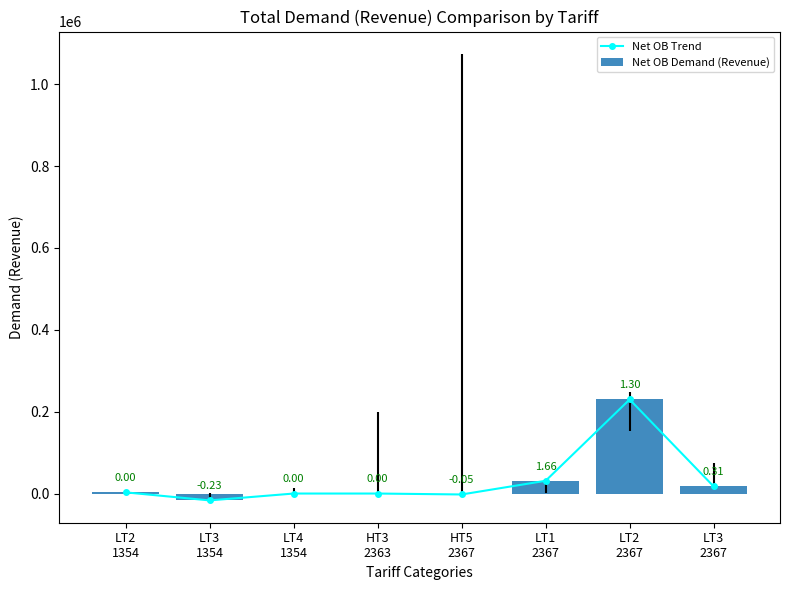

At which category is the sum across all series the highest?

LT2
2367